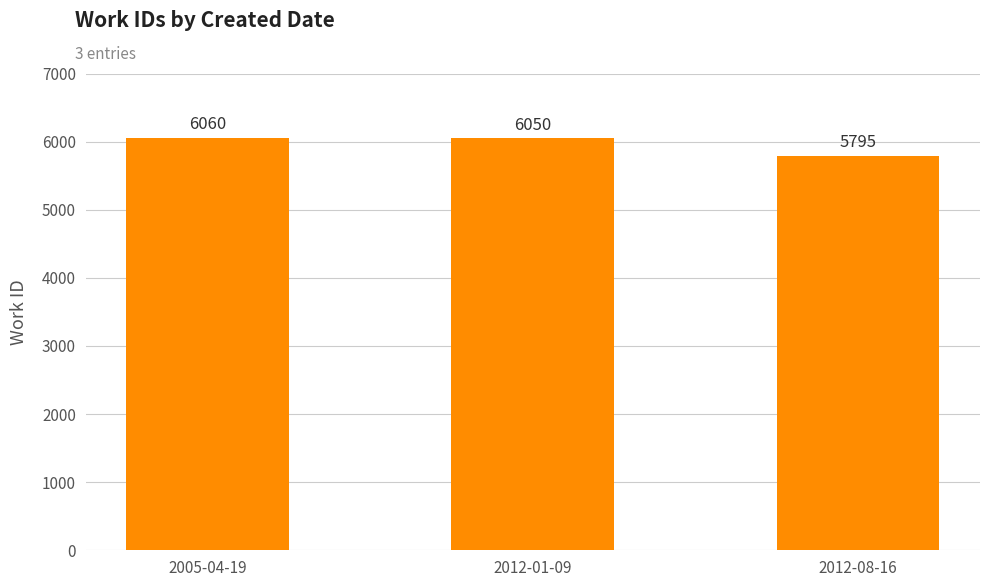

List the labels in order of value, largest first.

2005-04-19, 2012-01-09, 2012-08-16